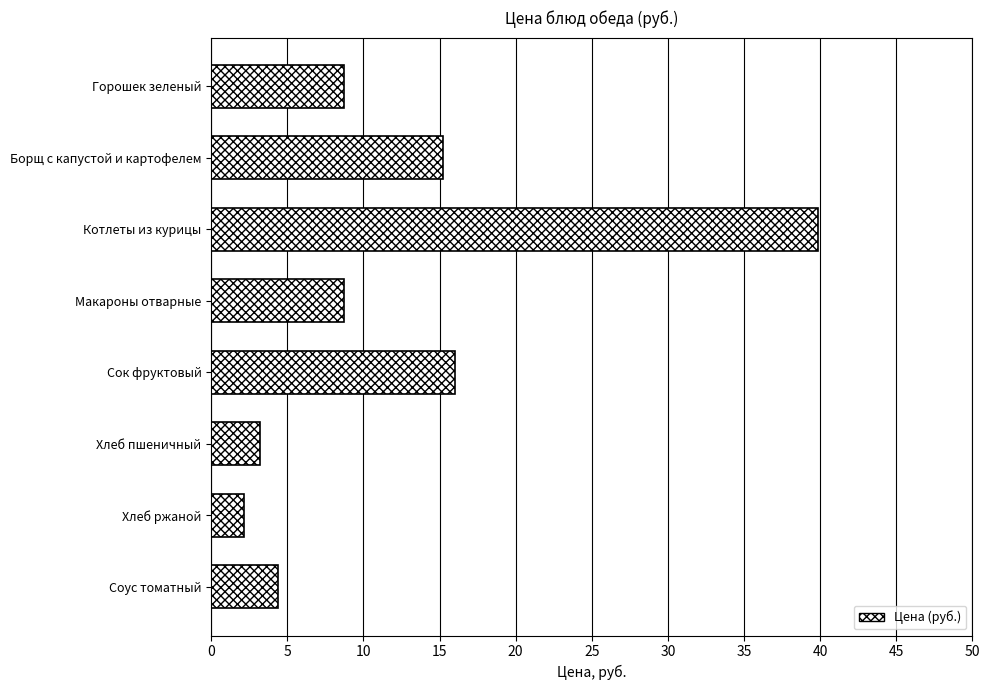

What is the greatest value displayed?

39.9